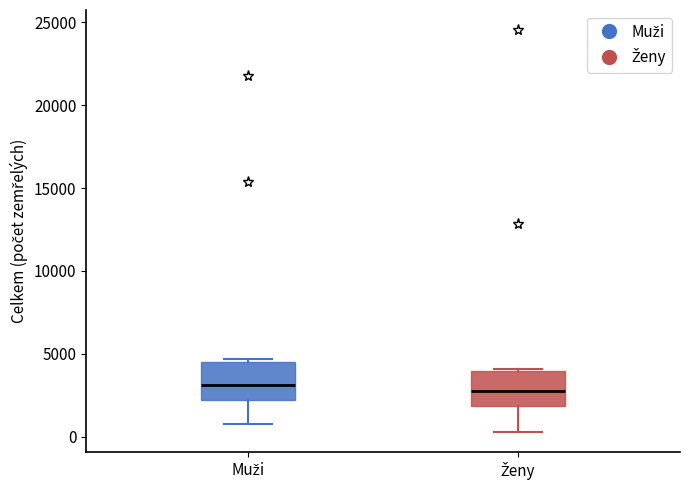

Where is the upper edge of the box for Muži on the y-axis? The values are not printed on the chart, so give them approximately, as read against the axis.

4500